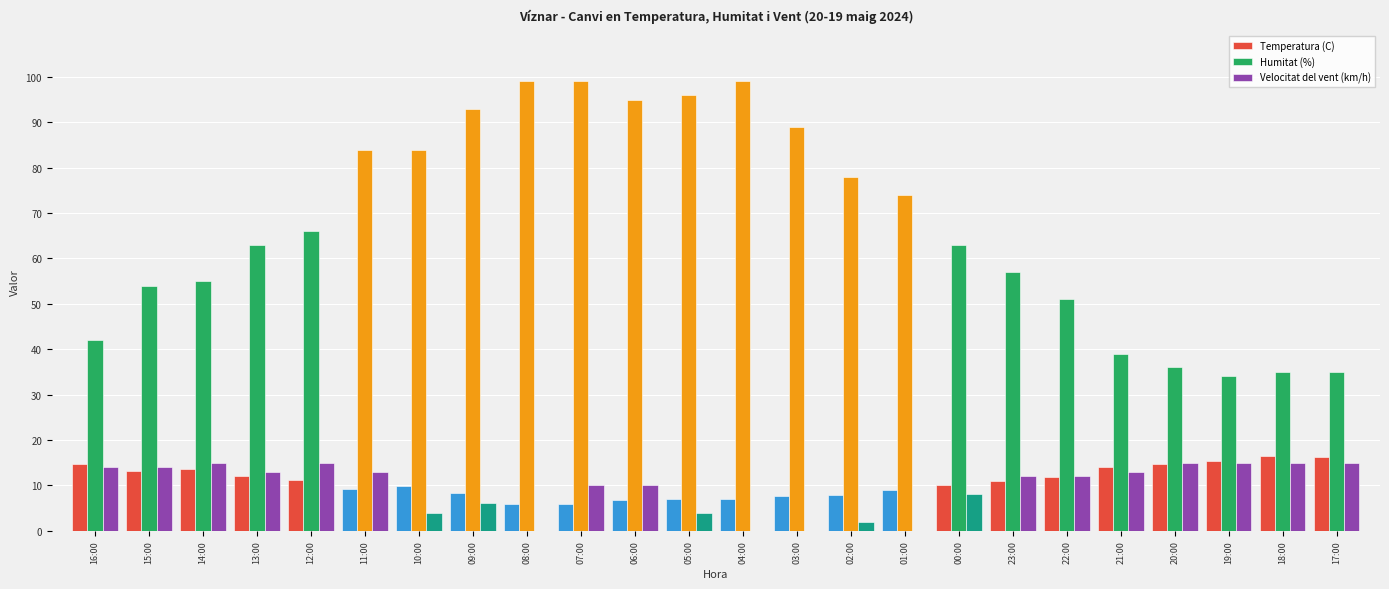

What is the maximum value for Velocitat del vent (km/h)?

15.0